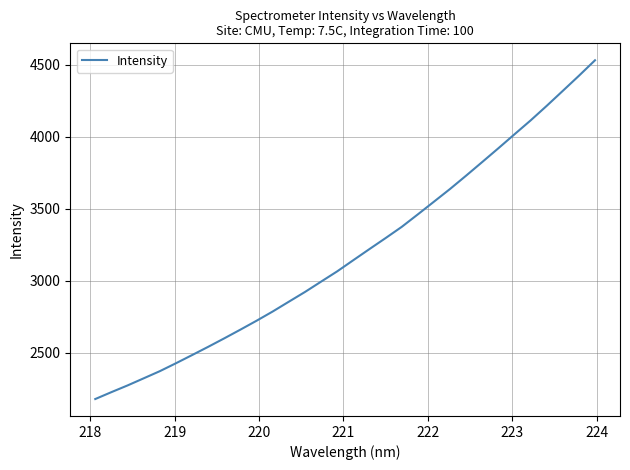

What is the smallest value displayed?

2178.0